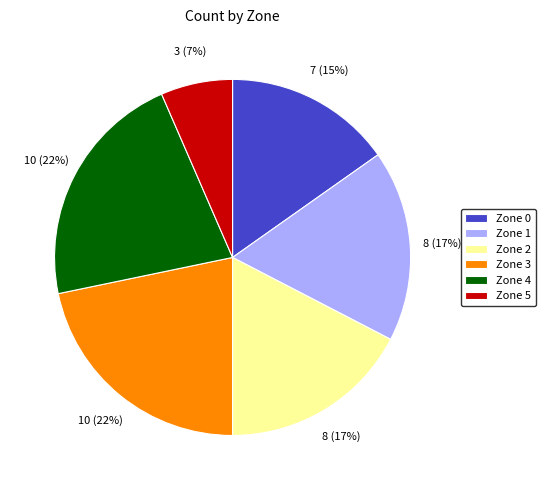

Which category has the smallest portion of the pie?

Zone 5